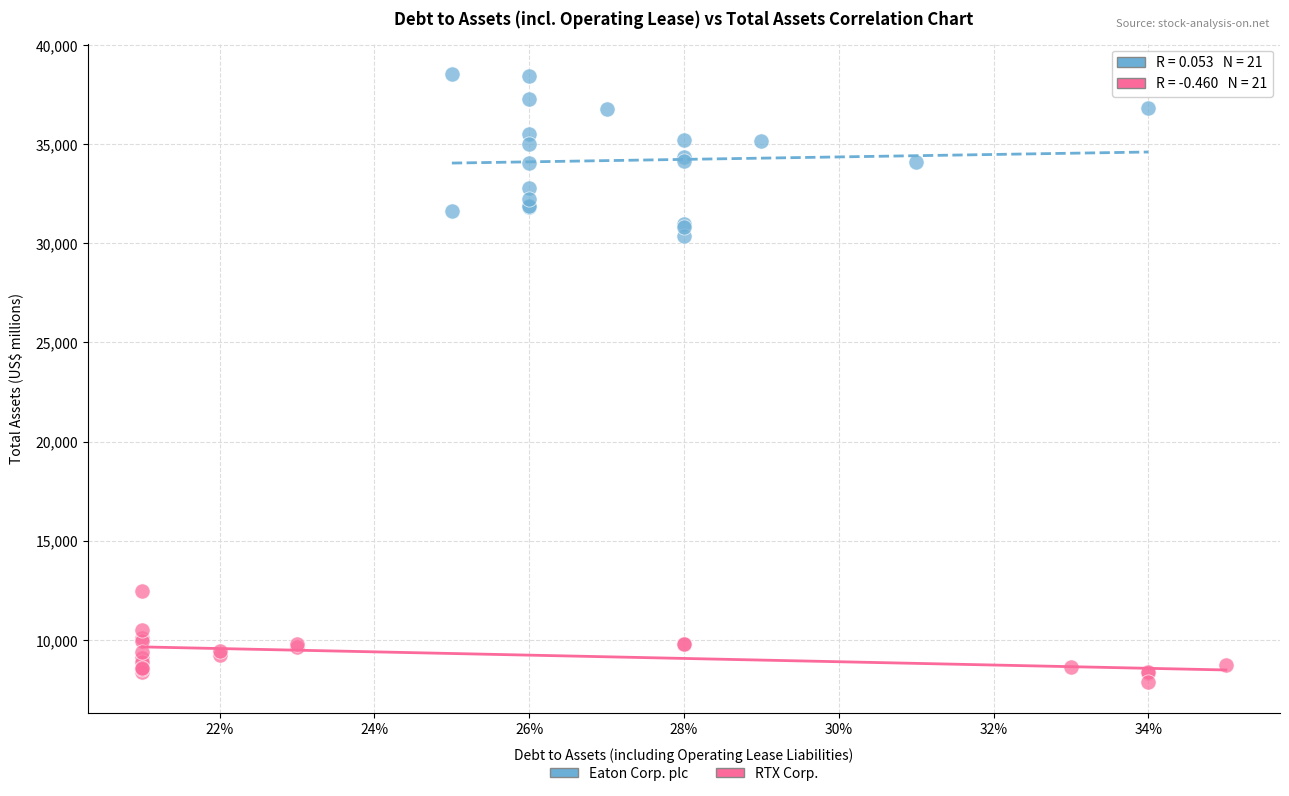

Which series has the largest Y range (max minus min)?

Eaton Corp. plc